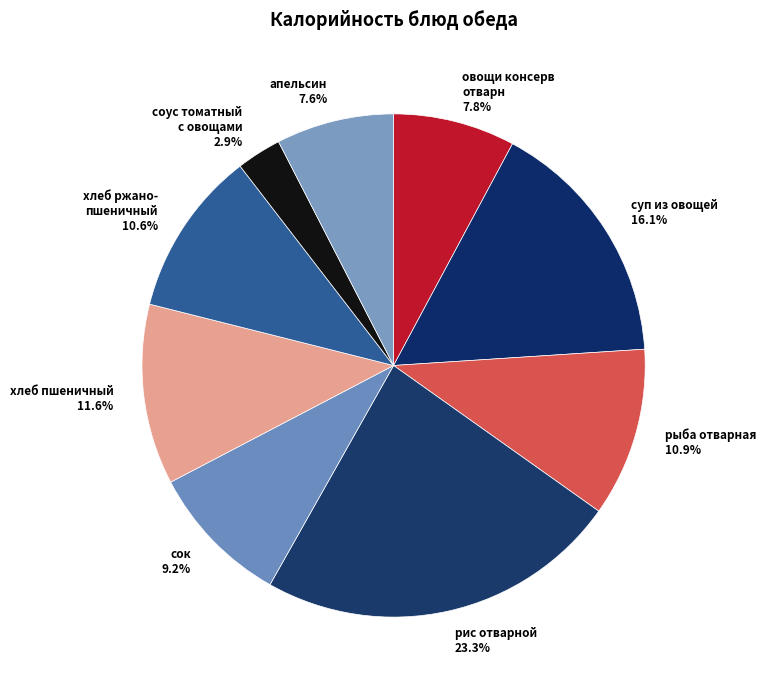

To the nearest percent, what is the combined percentage of суп из овощей and апельсин?

24%